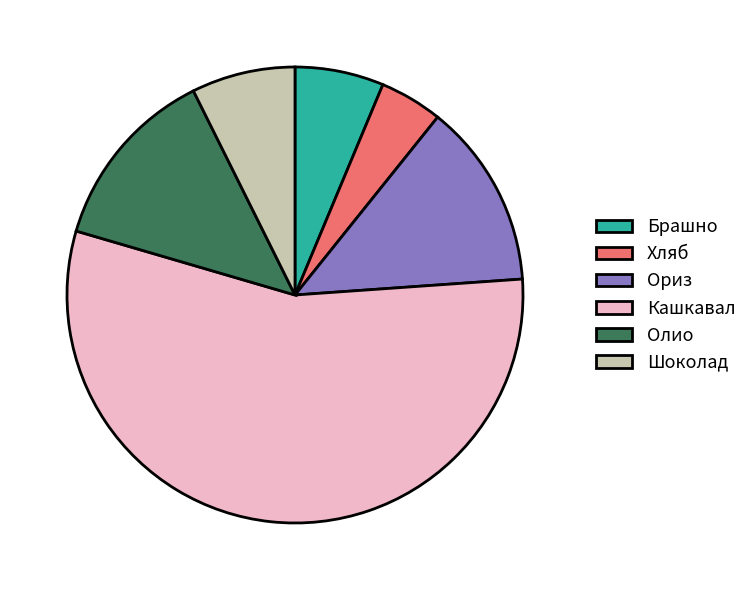

Approximately how many times larger is the value at Олио compared to Ориз?

1.0